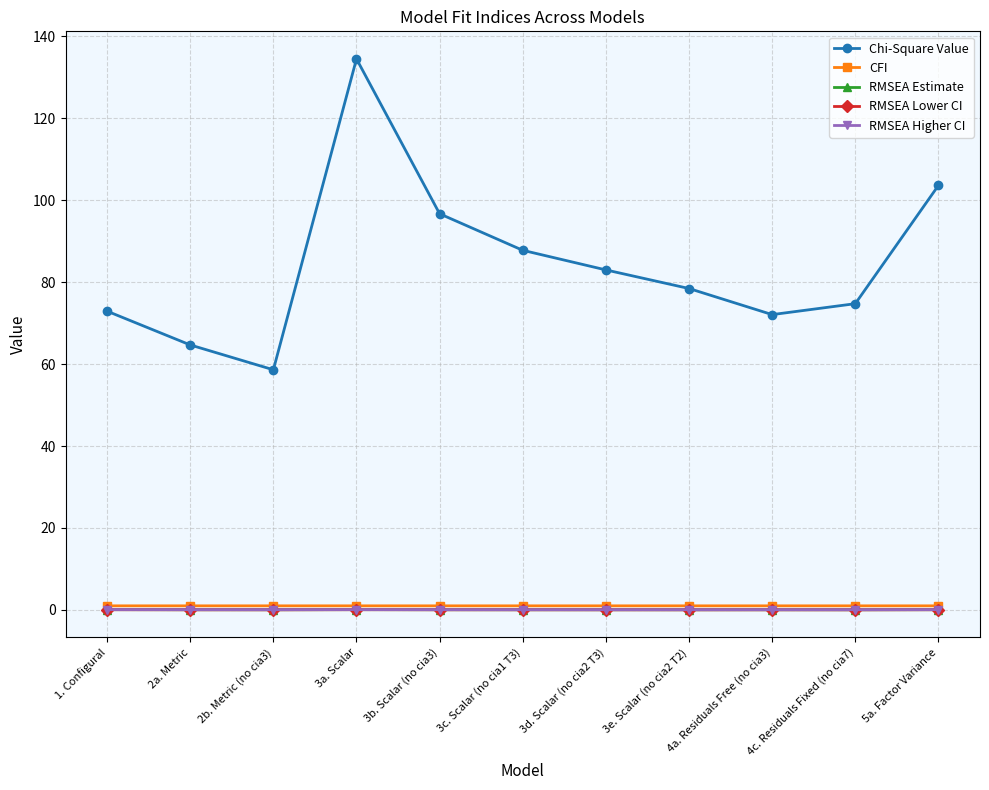

True or false: RMSEA Estimate and Chi-Square Value intersect in this chart.

False